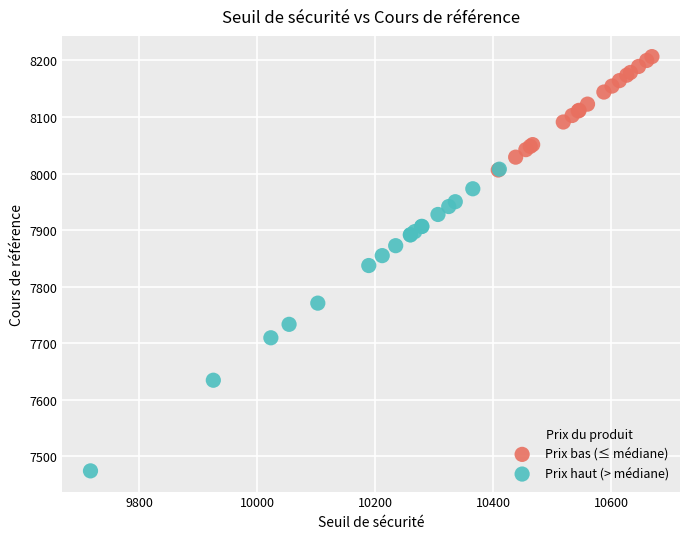

What are all the series names shown in the legend?

Prix bas (≤ médiane), Prix haut (> médiane)